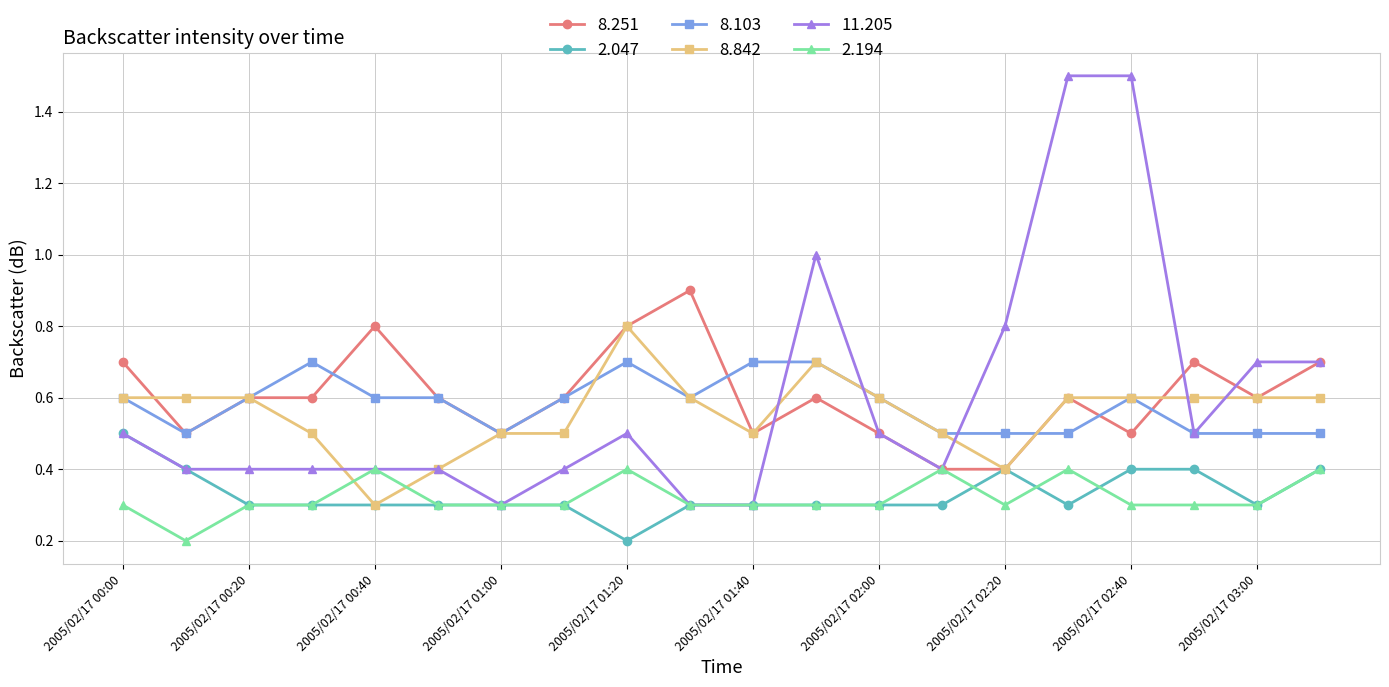

What is the value of the 2.047 point at the 13th from the left?

0.3